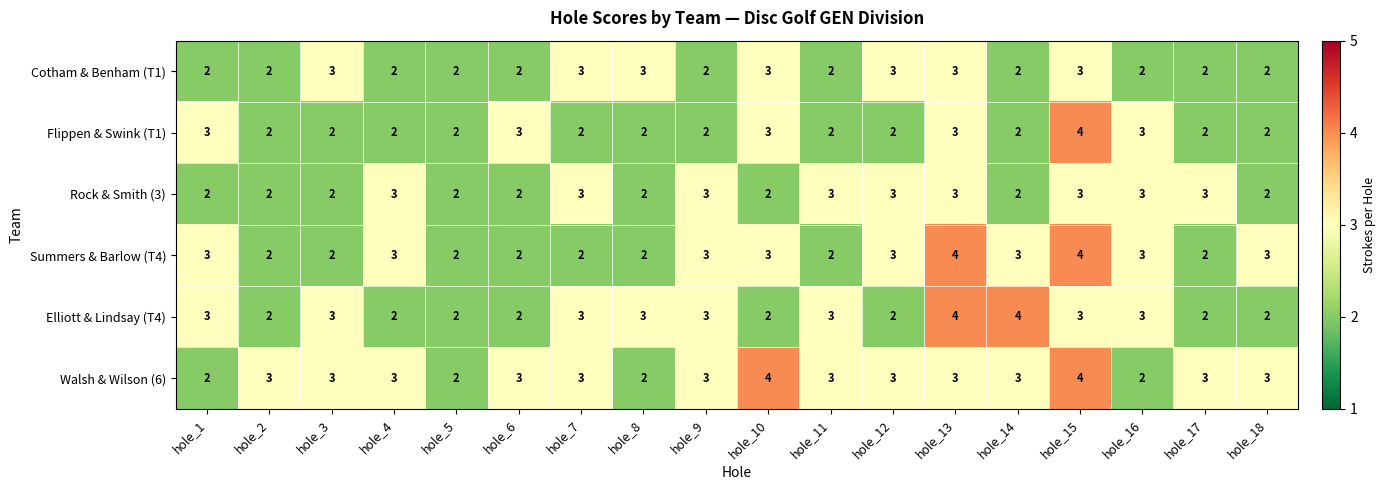

What is the maximum value shown in the chart?

4